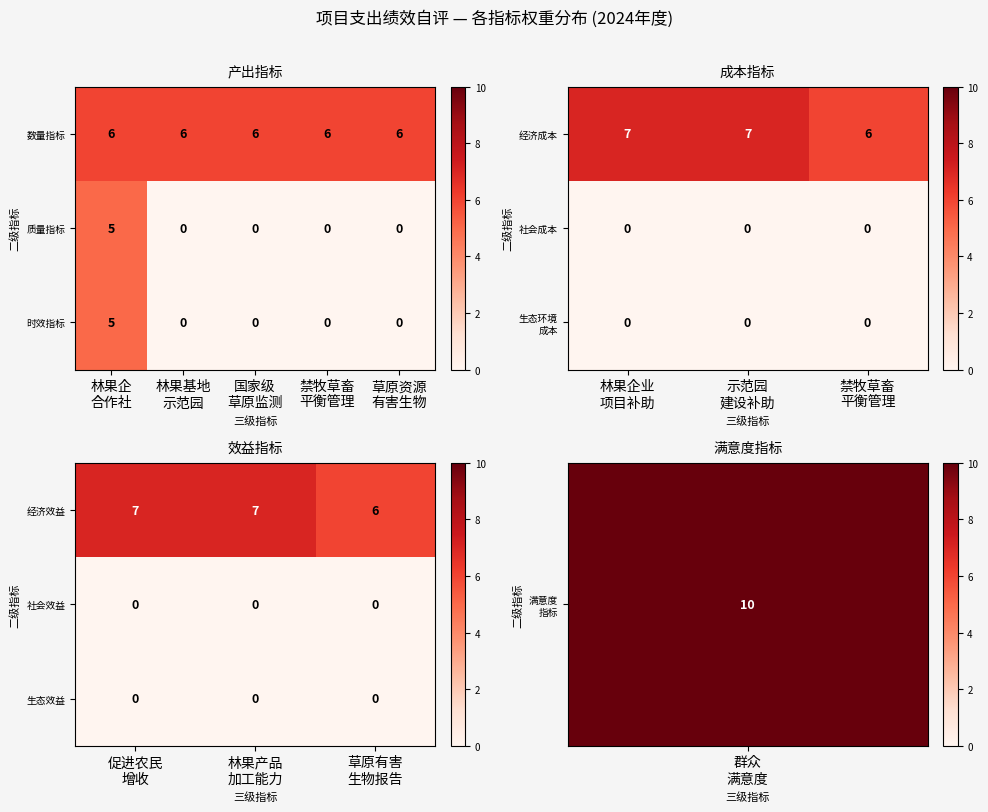

What is the sum of all 经济效益 values?

20